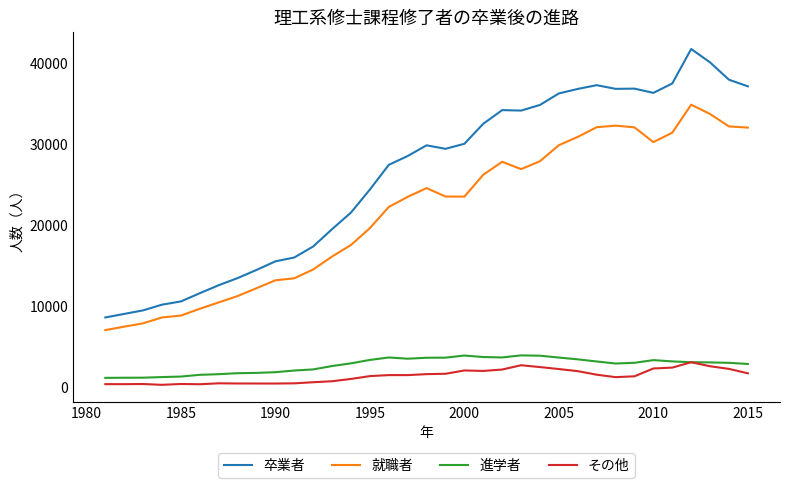

Which series has the widest spread of values?

卒業者